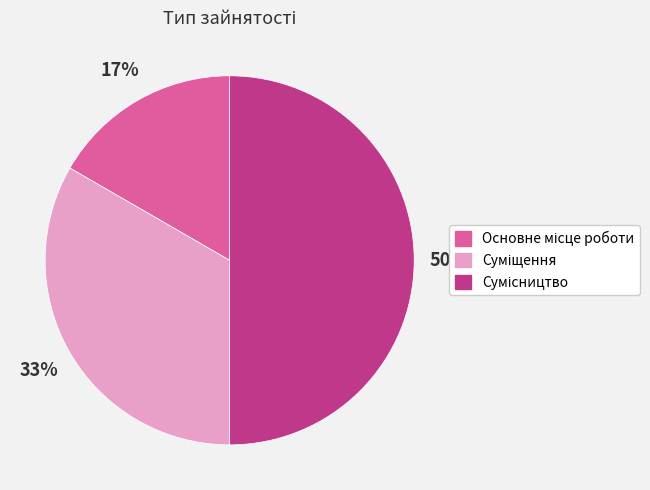

To the nearest percent, what is the average slice percentage?

33%